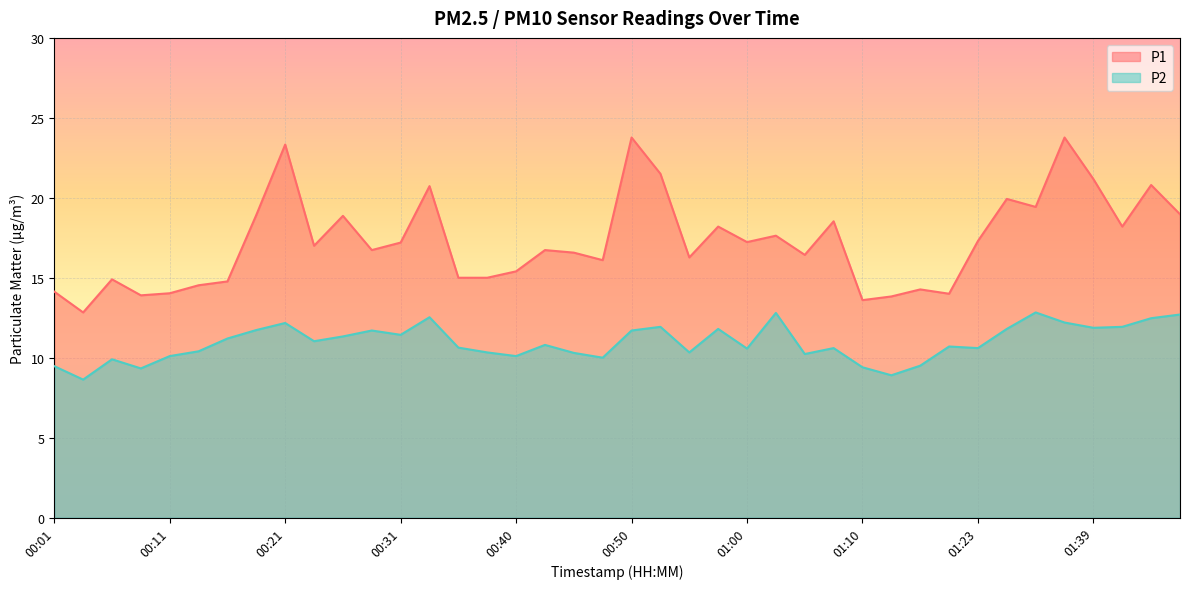

True or false: P2 and P1 intersect in this chart.

False